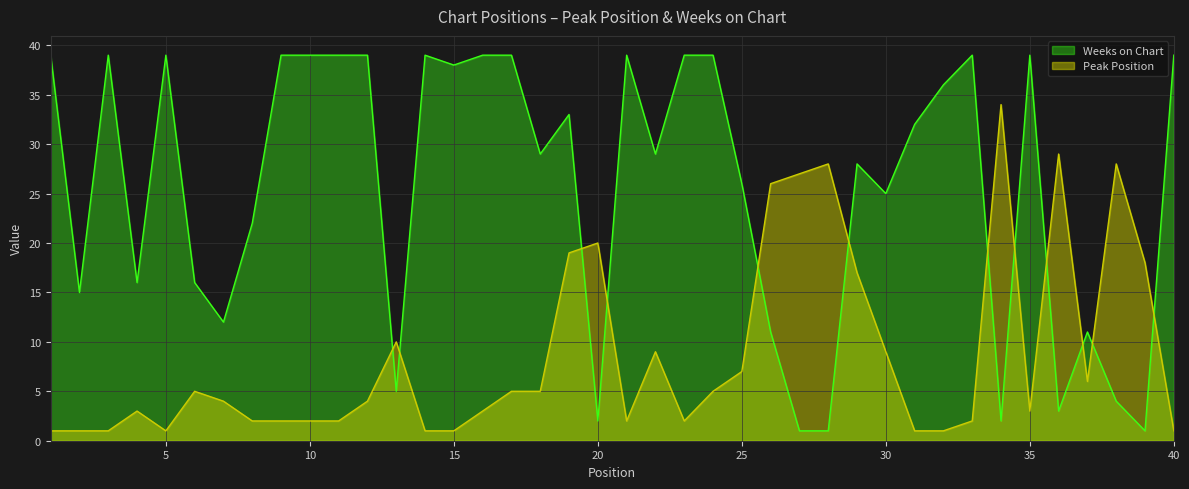

The value of Weeks on Chart at 30 is 25. True or false?

True